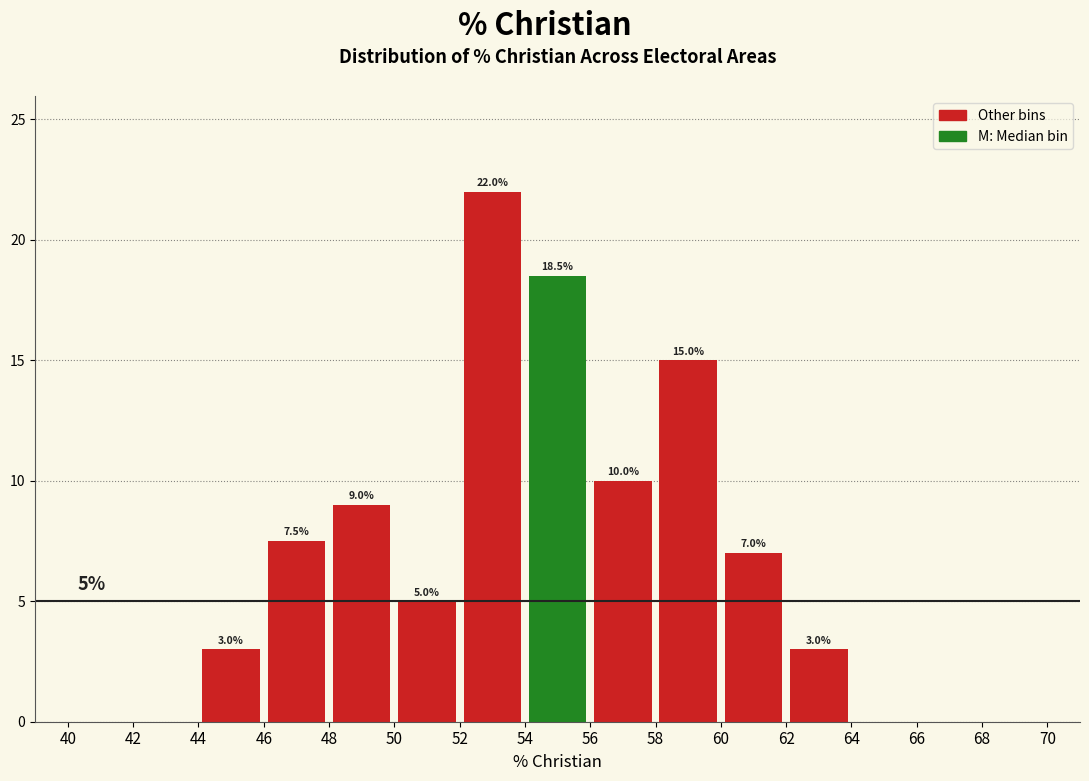

Which range on the x-axis has the tallest bar?

52 to 54